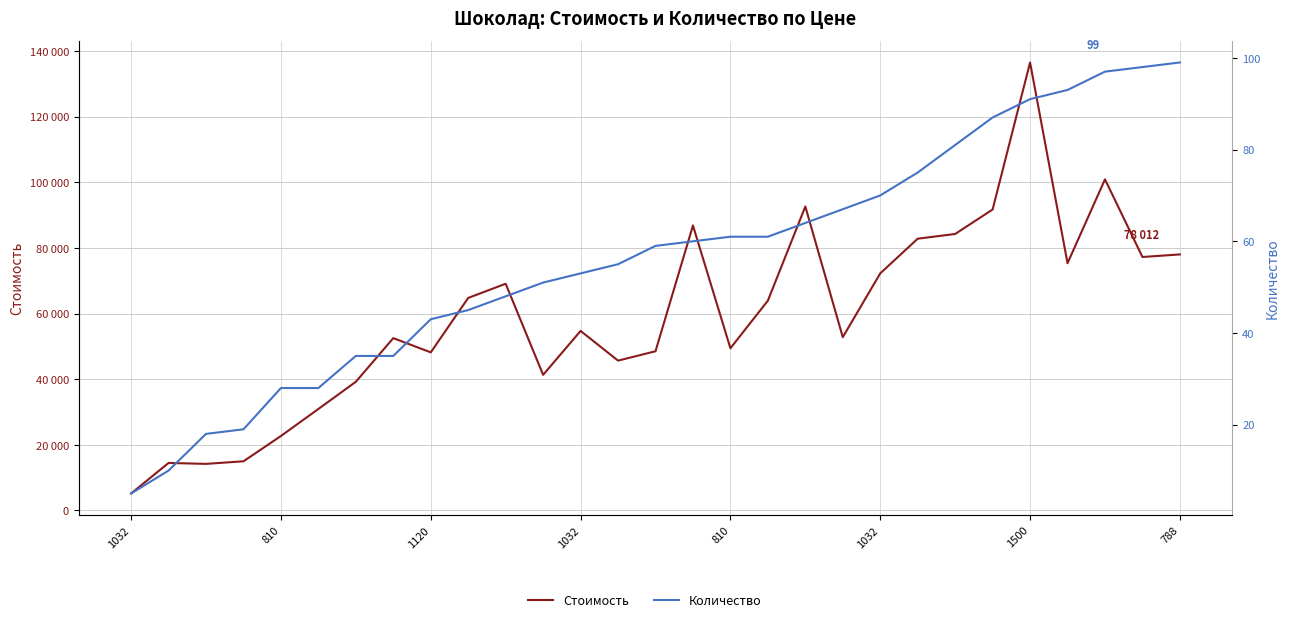

List the series in order of their peak value, highest first.

Стоимость, Количество